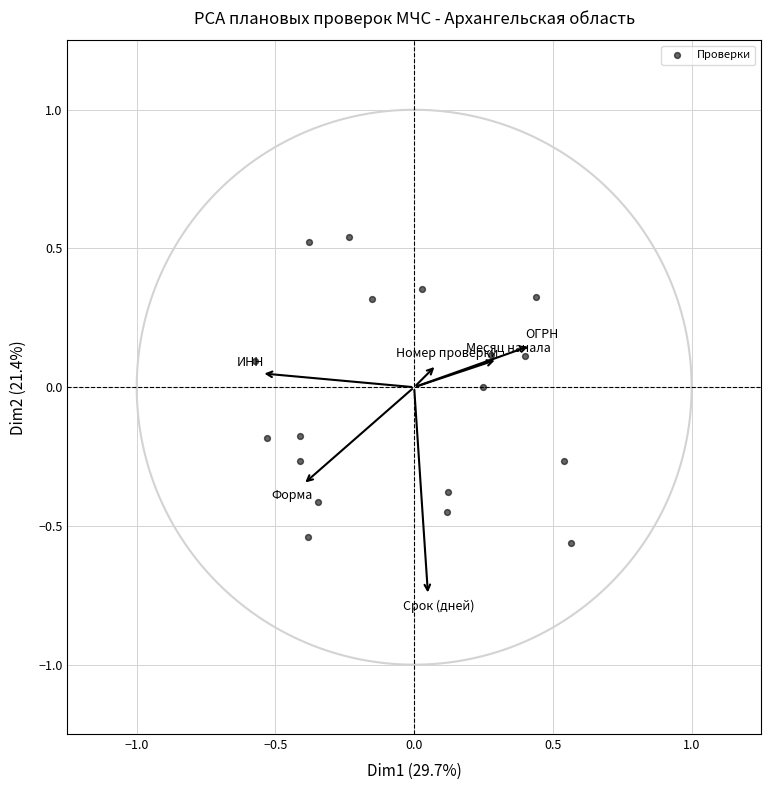

What is the range of Y values (max minus min)?

1.1